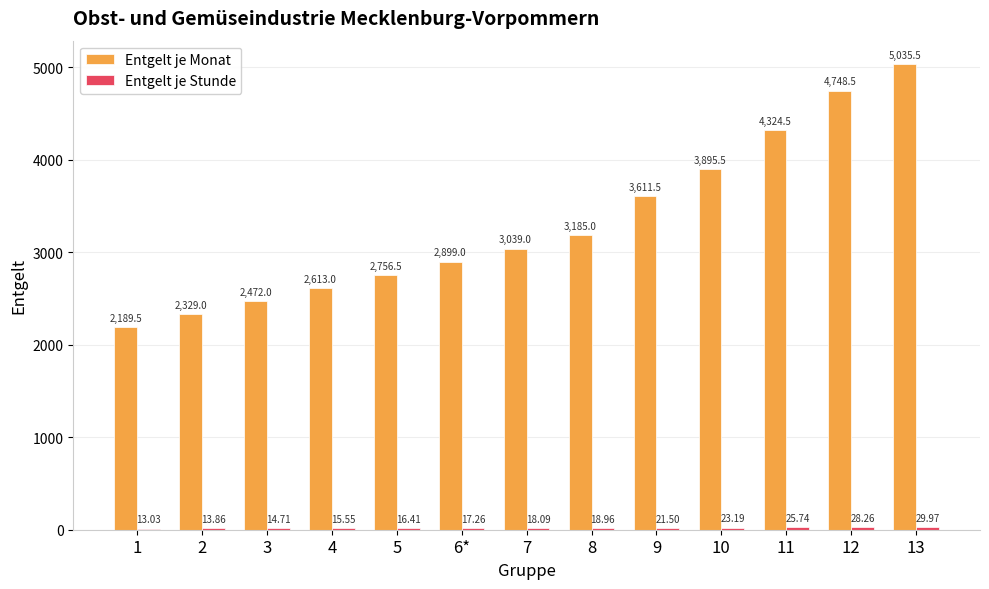

At which label does Entgelt je Monat reach its peak?

13